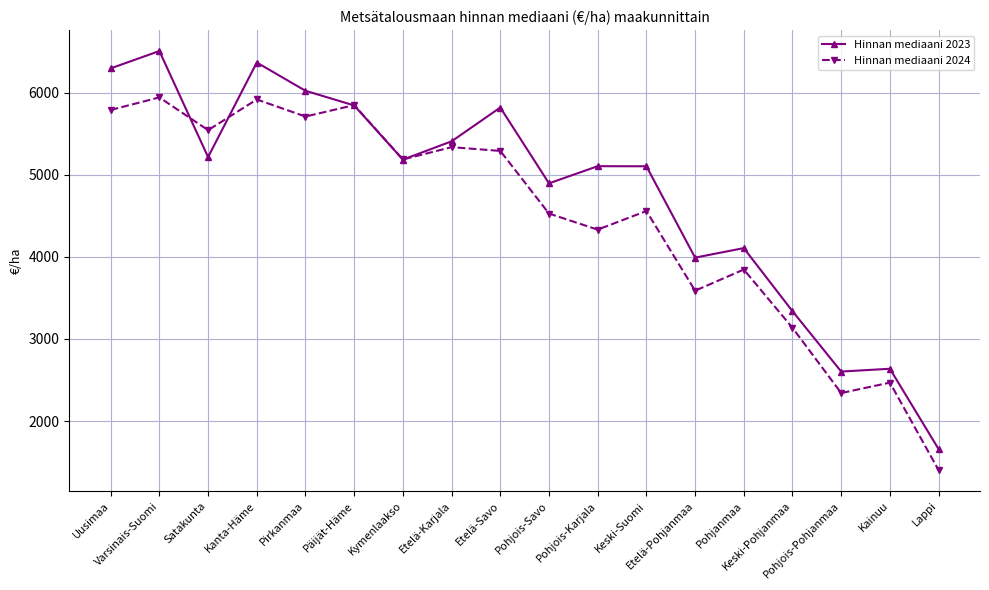

The Hinnan mediaani 2024 series shows 5790 at Uusimaa. True or false?

True